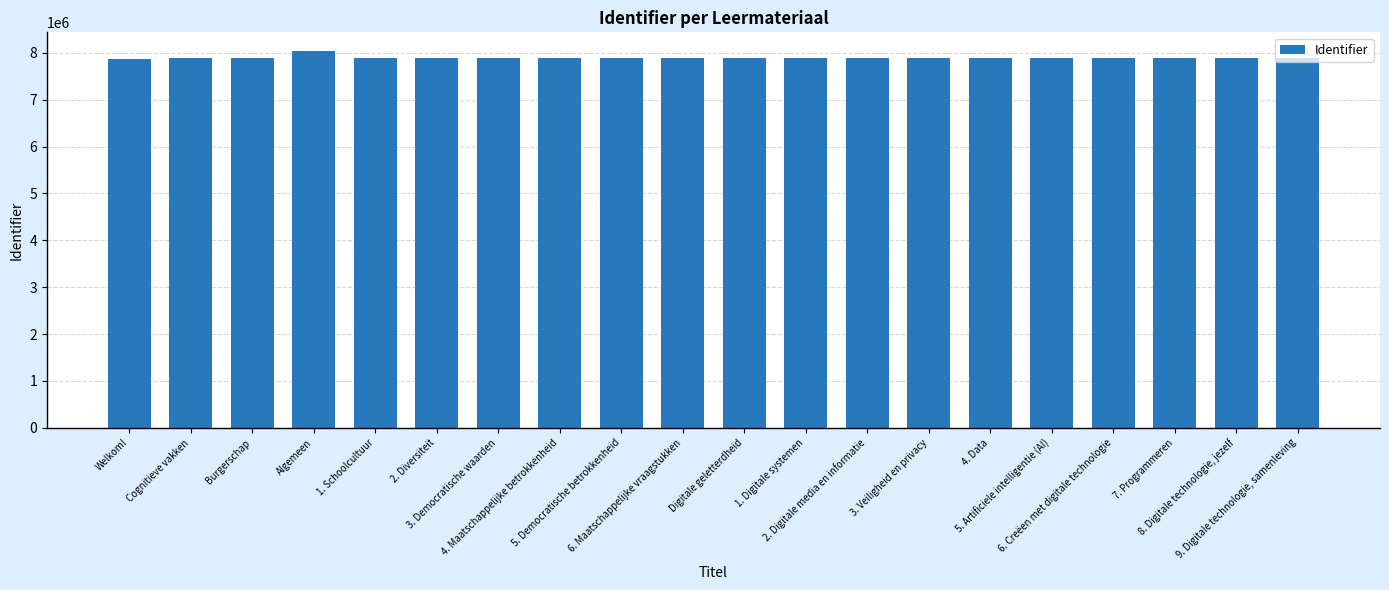

List the labels in order of value, largest first.

Algemeen, 6. Maatschappelijke vraagstukken, 5. Democratische betrokkenheid, 4. Maatschappelijke betrokkenheid, 3. Democratische waarden, 2. Diversiteit, 1. Schoolcultuur, Burgerschap, Digitale geletterdheid, Cognitieve vakken, 9. Digitale technologie, samenleving, 8. Digitale technologie, jezelf, 7. Programmeren, 6. Creëen met digitale technologie, 5. Artificiele intelligentie (AI), 4. Data, 3. Veiligheid en privacy, 2. Digitale media en informatie, 1. Digitale systemen, Welkom!